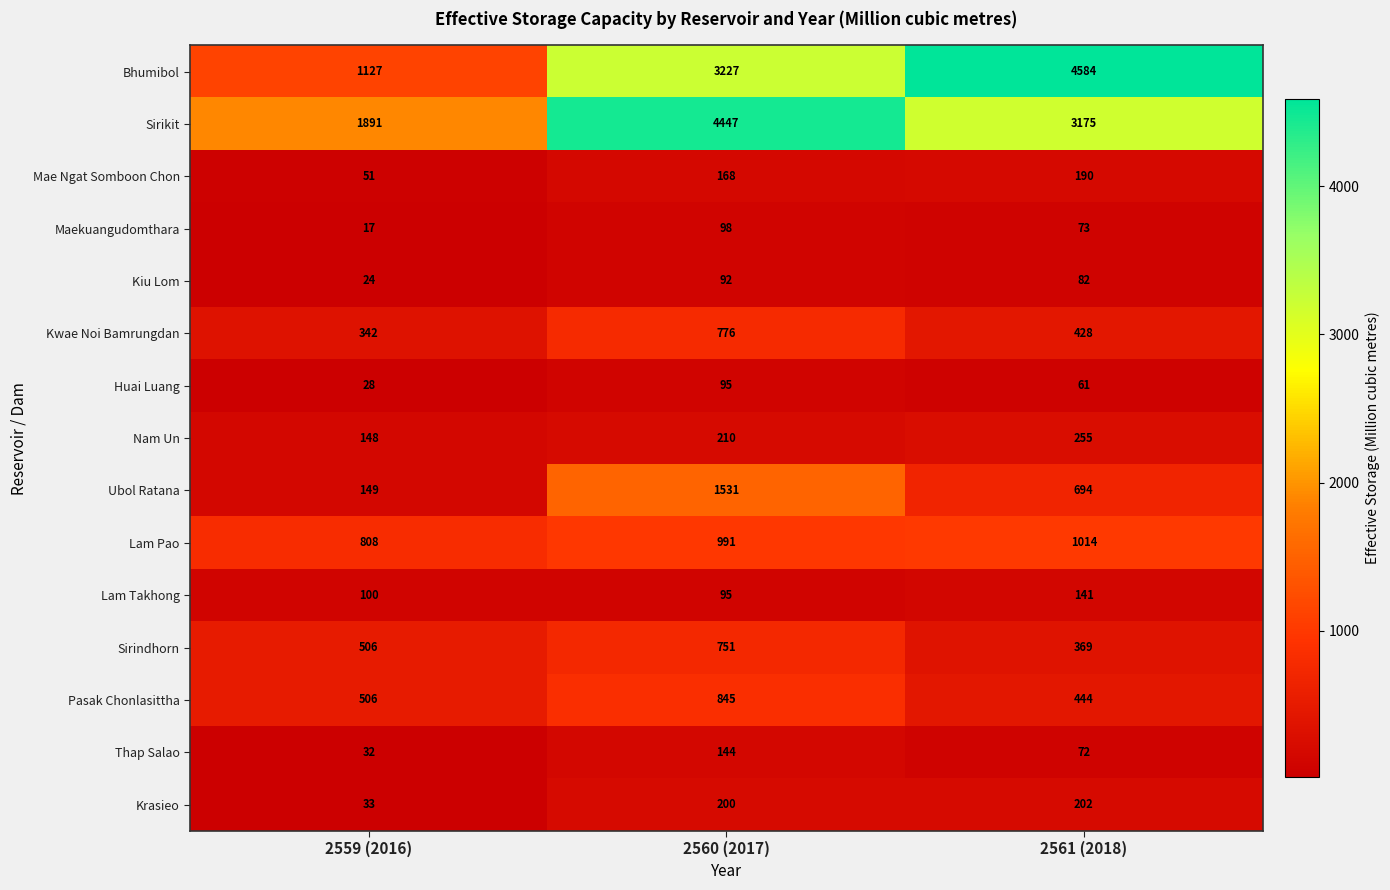

At which label is Lam Takhong closest to 118?

2559 (2016)